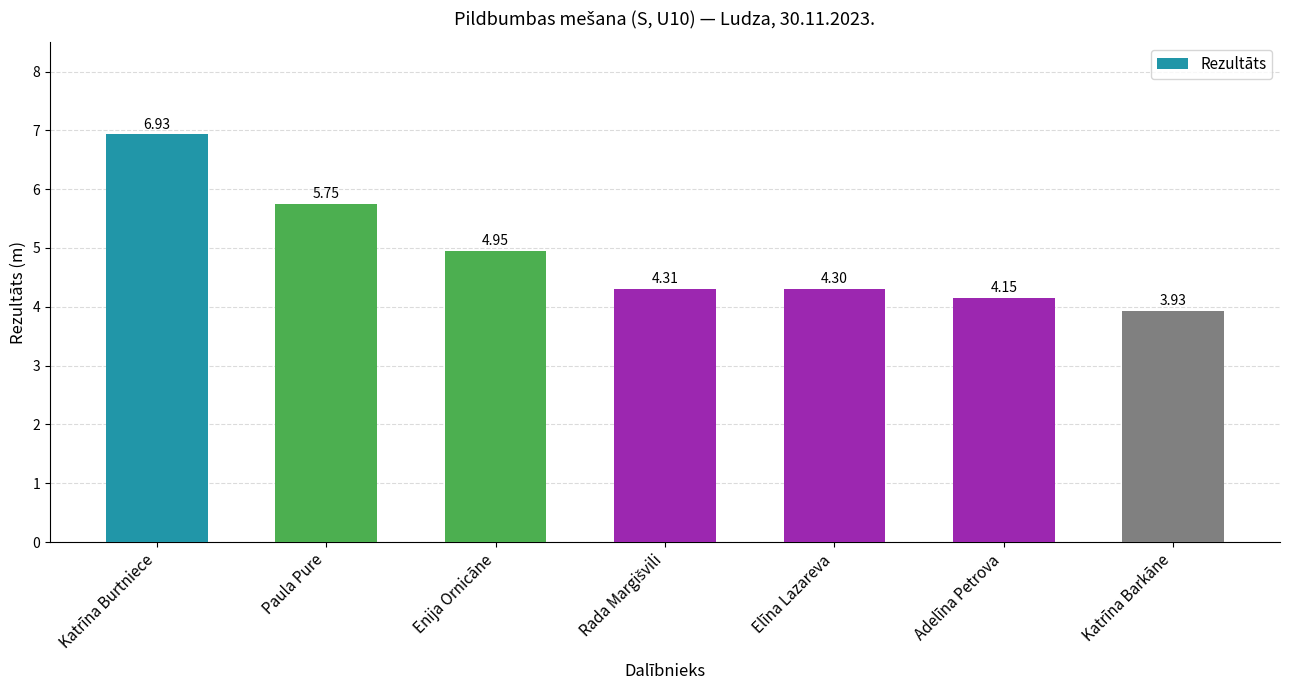

What is the ratio of the value at Adelīna Petrova to the value at Paula Pure?

0.7